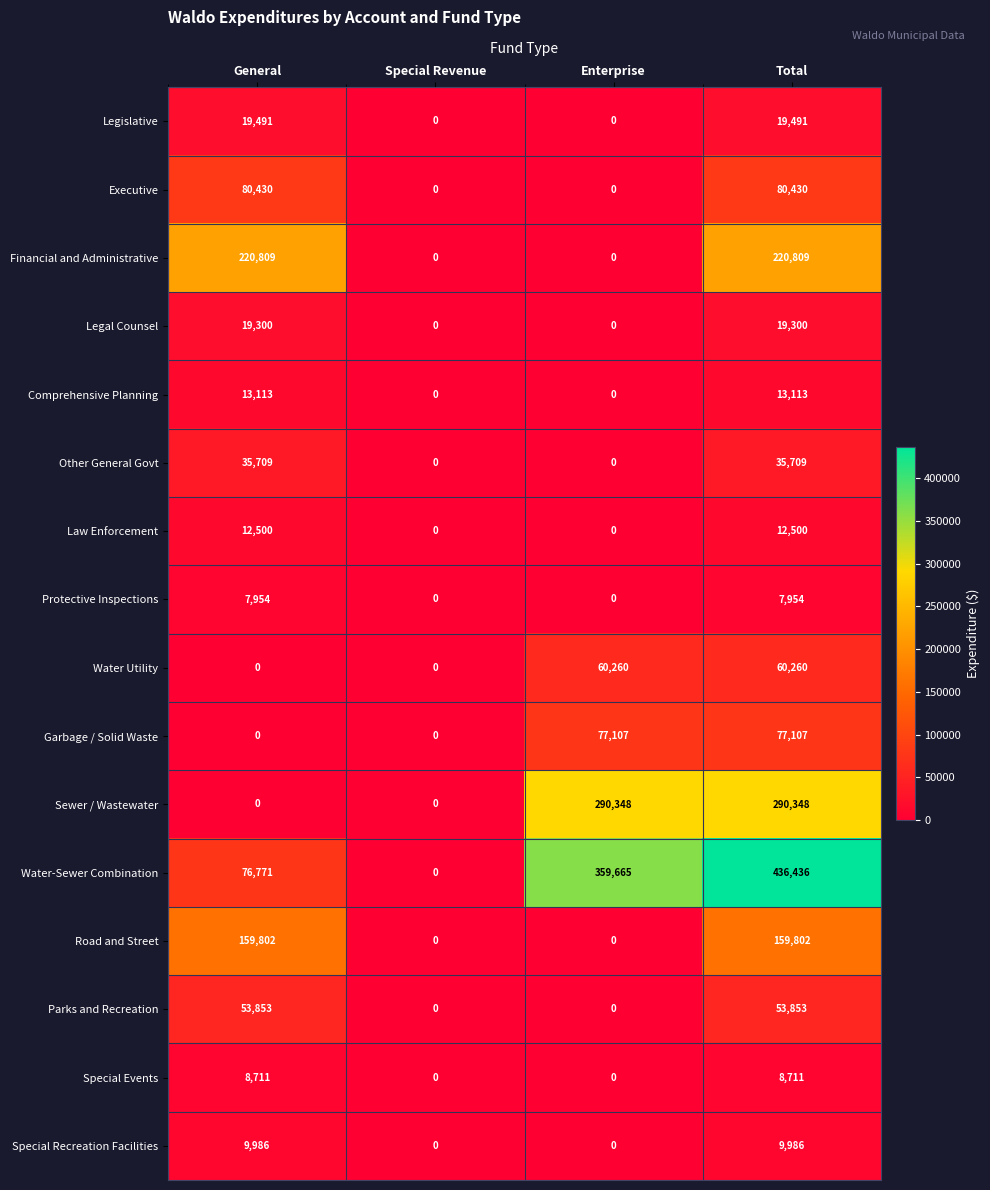

What is the sum of all Legislative values?

38982